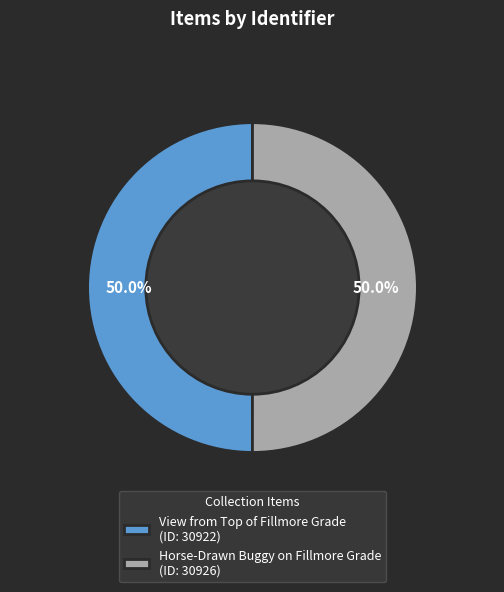

What percentage is NOT represented by Horse-Drawn Buggy on Fillmore Grade (ID: 30926)?

50.0%